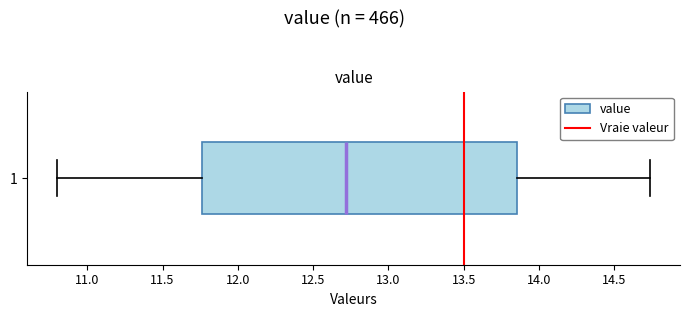

Where does the median line of the box at y = 1 sit on the x-axis? The values are not printed on the chart, so give them approximately, as read against the axis.

12.70